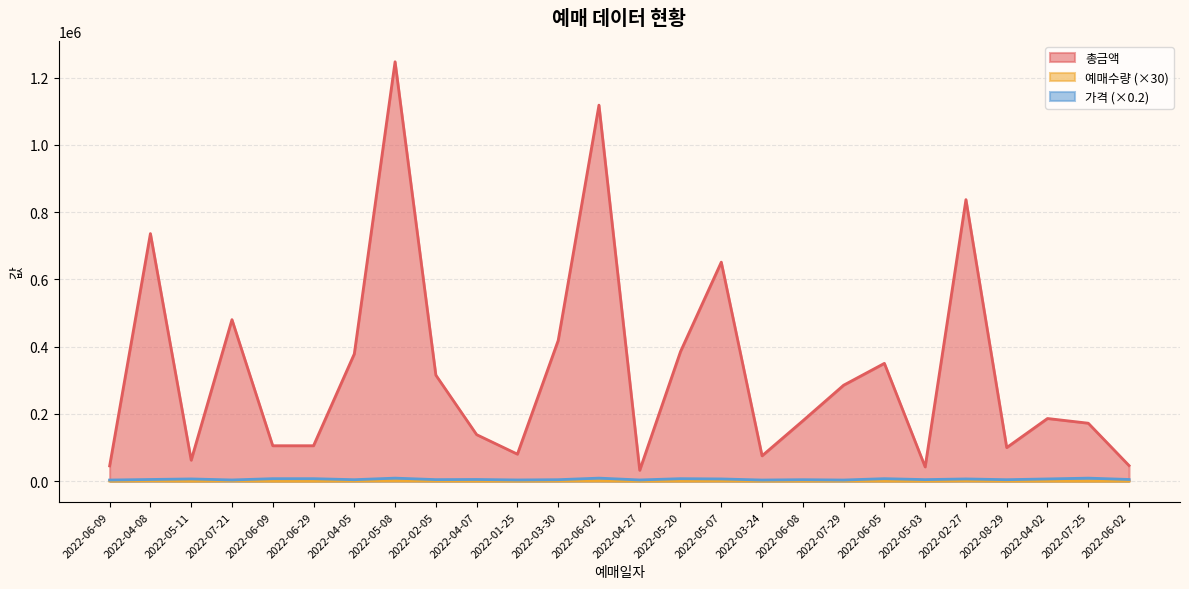

Does the chart have visible grid lines?

Yes